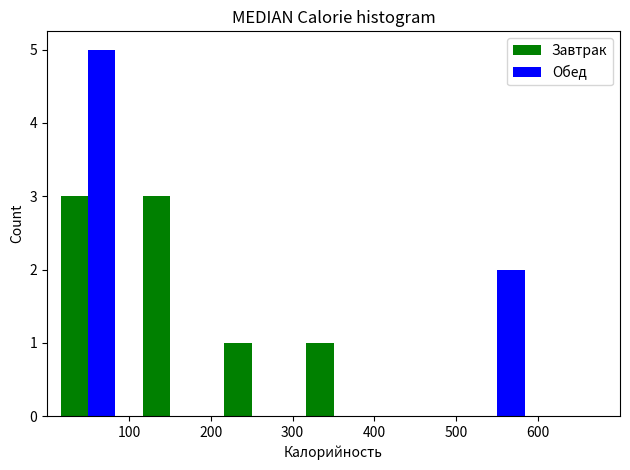

What is the height of the Обед bar covering 500 to 600 on the x-axis? The values are not printed on the chart, so give them approximately, as read against the axis.

2